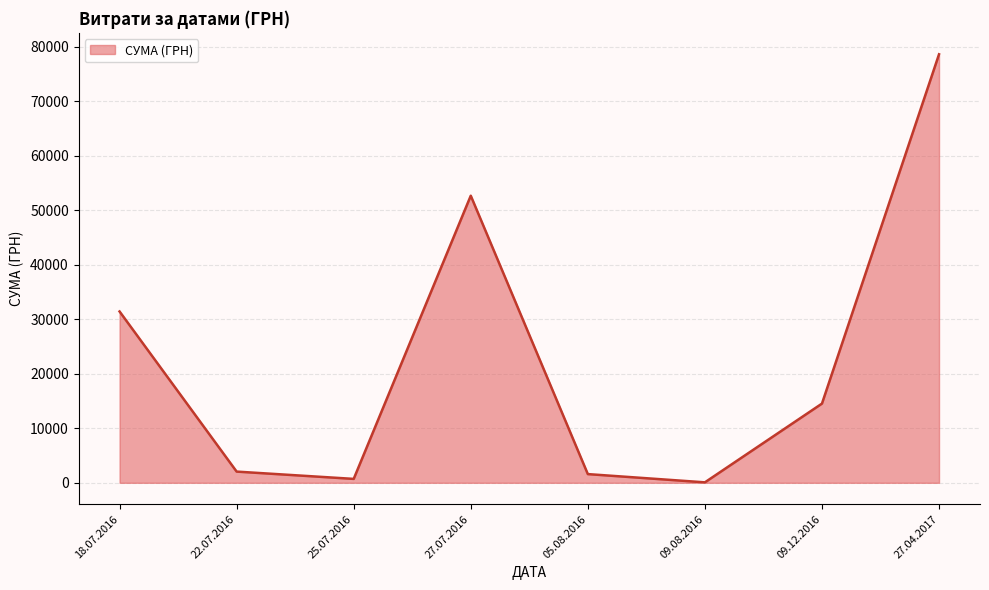

True or false: the data has more than 2 interior local peaks.

False